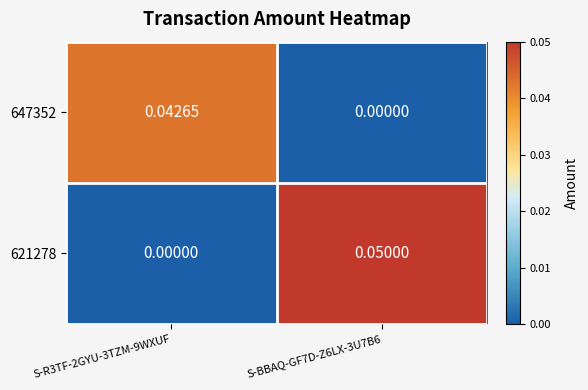

Is the value of 647352 at S-BBAQ-GF7D-Z6LX-3U7B6 greater than the value of 621278 at S-BBAQ-GF7D-Z6LX-3U7B6?

No